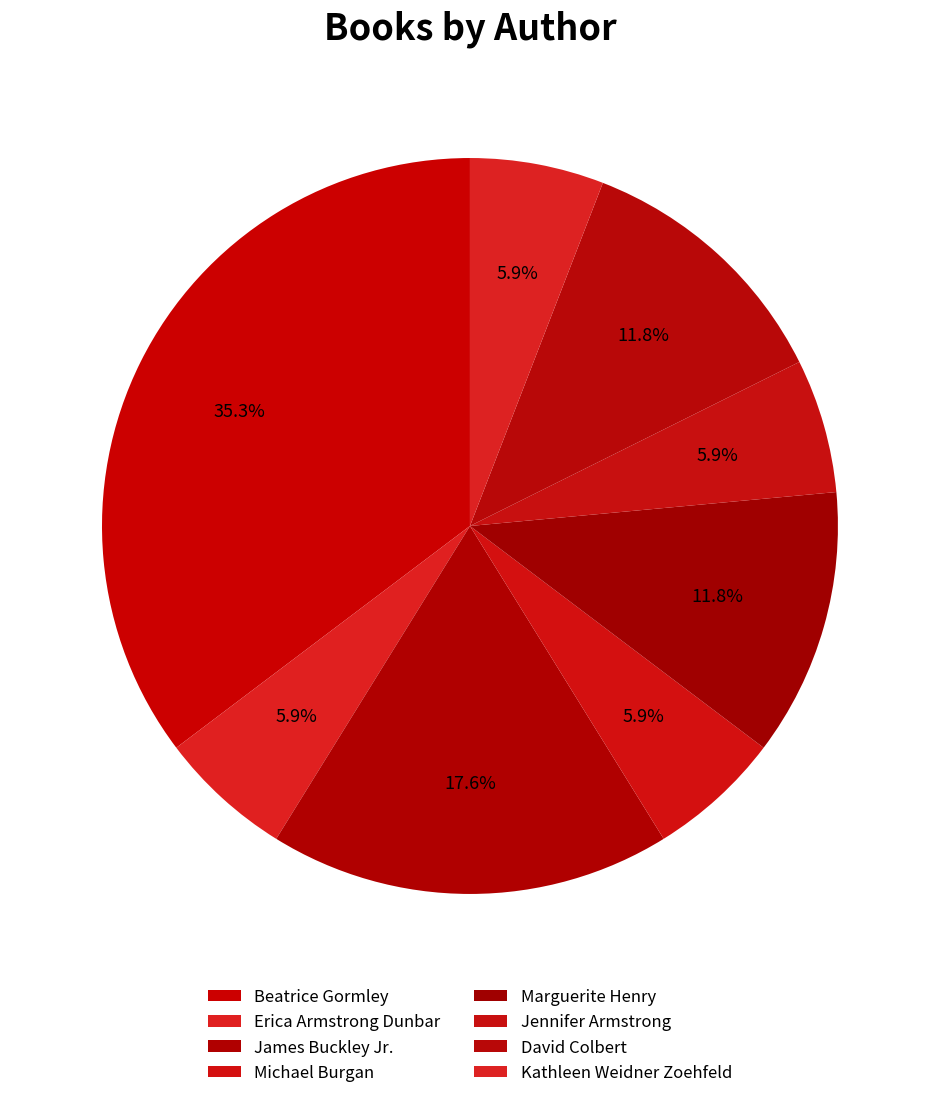

Is the sum of Kathleen Weidner Zoehfeld and Michael Burgan greater than half?

No